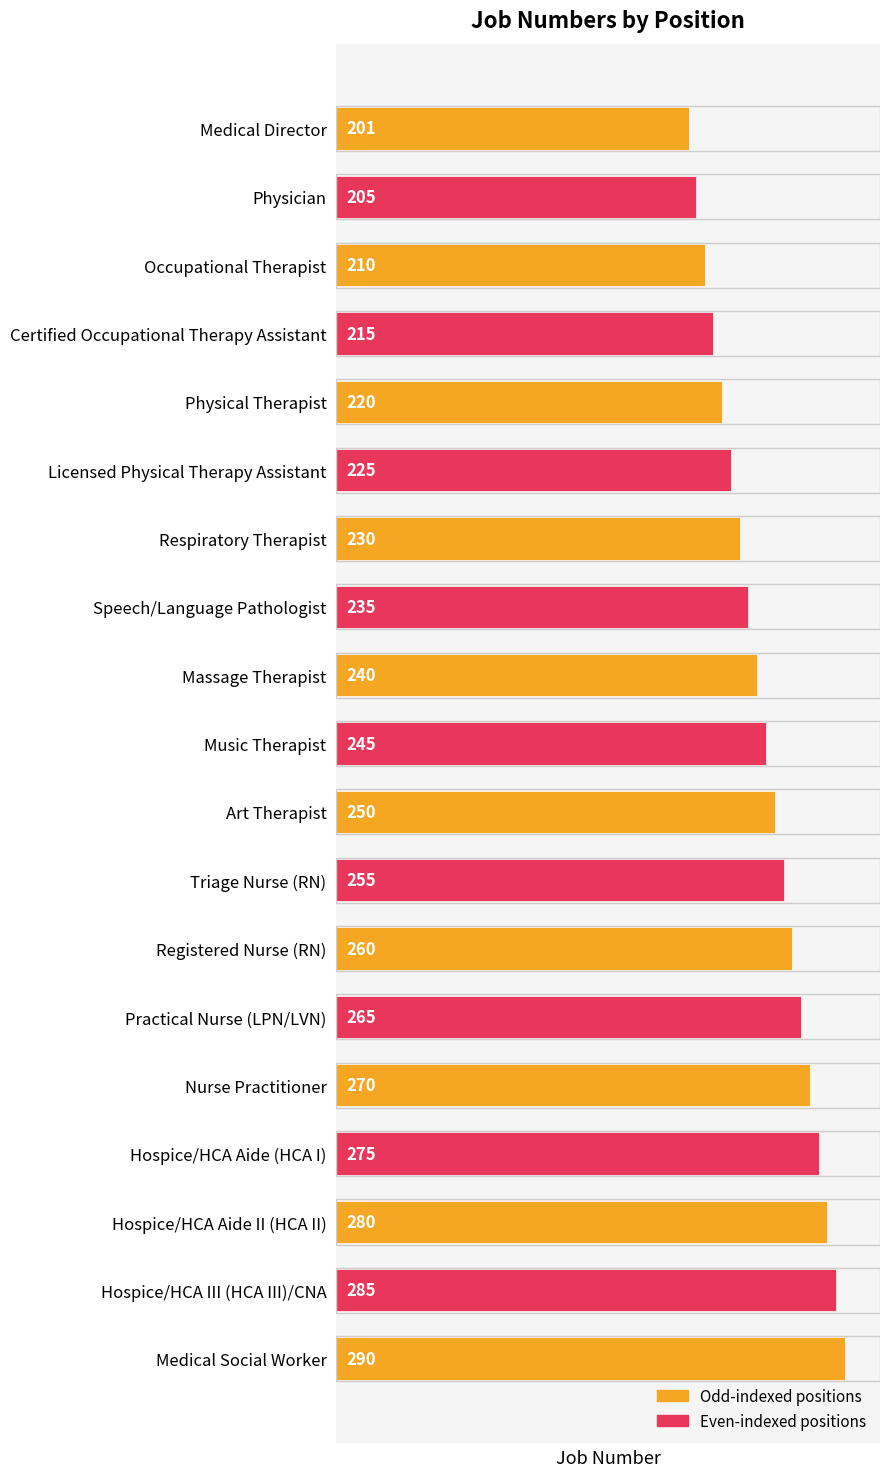

At which label is the value closest to 245?

Music Therapist